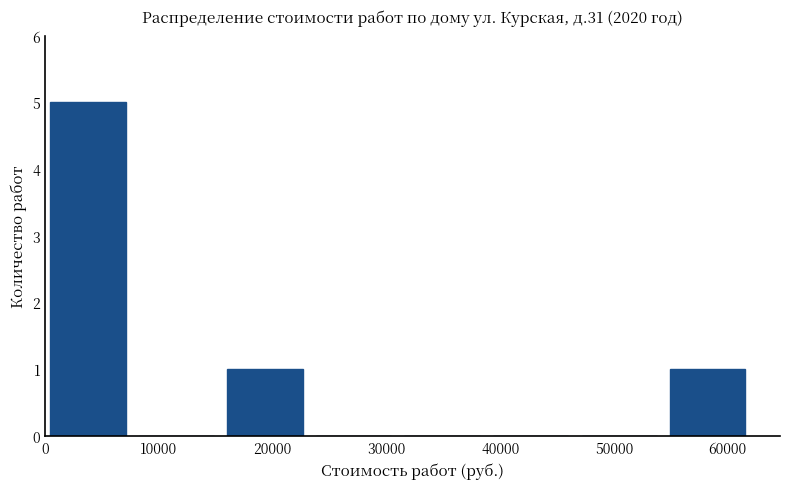

Over which range of the x-axis is the bar tallest?

0 to 8000